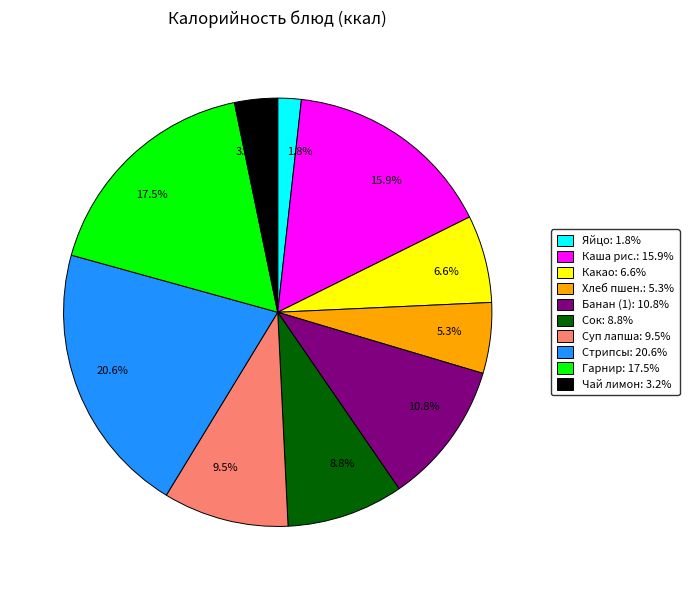

What percentage is NOT represented by 3.2%?

96.8%